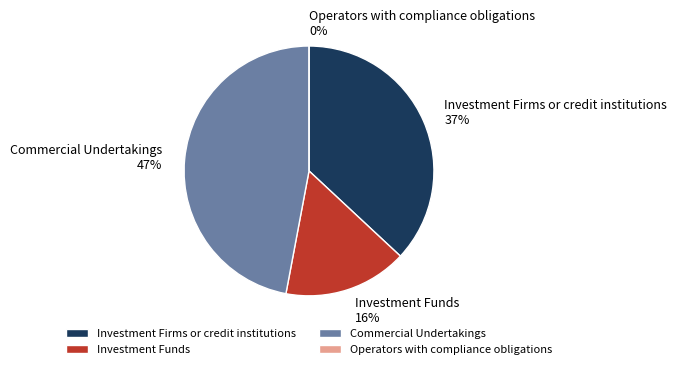

Rank the categories by value from lowest to highest.

Operators with compliance obligations, Investment Funds, Investment Firms or credit institutions, Commercial Undertakings